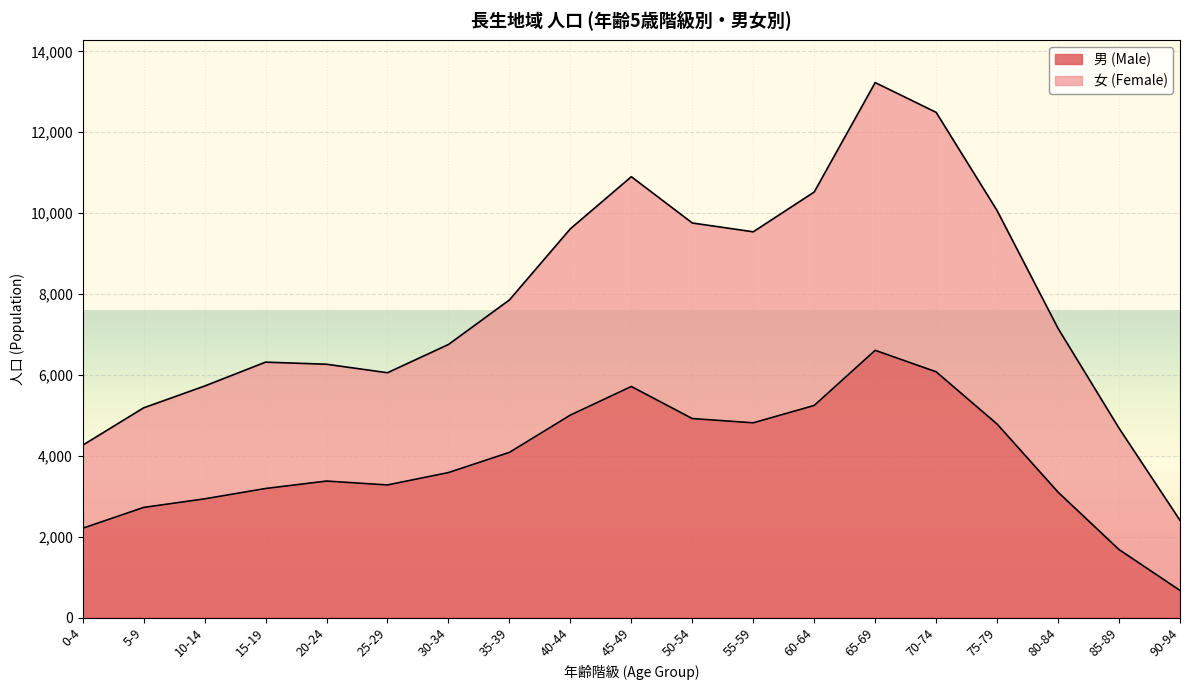

The value of 男 (Male) at 35-39 is 4085. True or false?

True